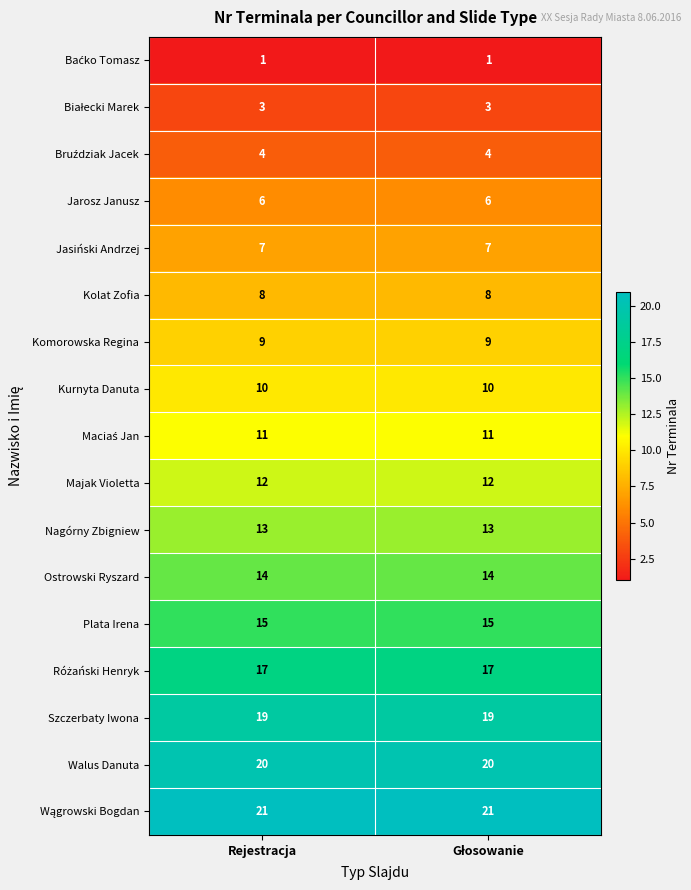

What is the spread (max minus min) of values at Rejestracja?

20